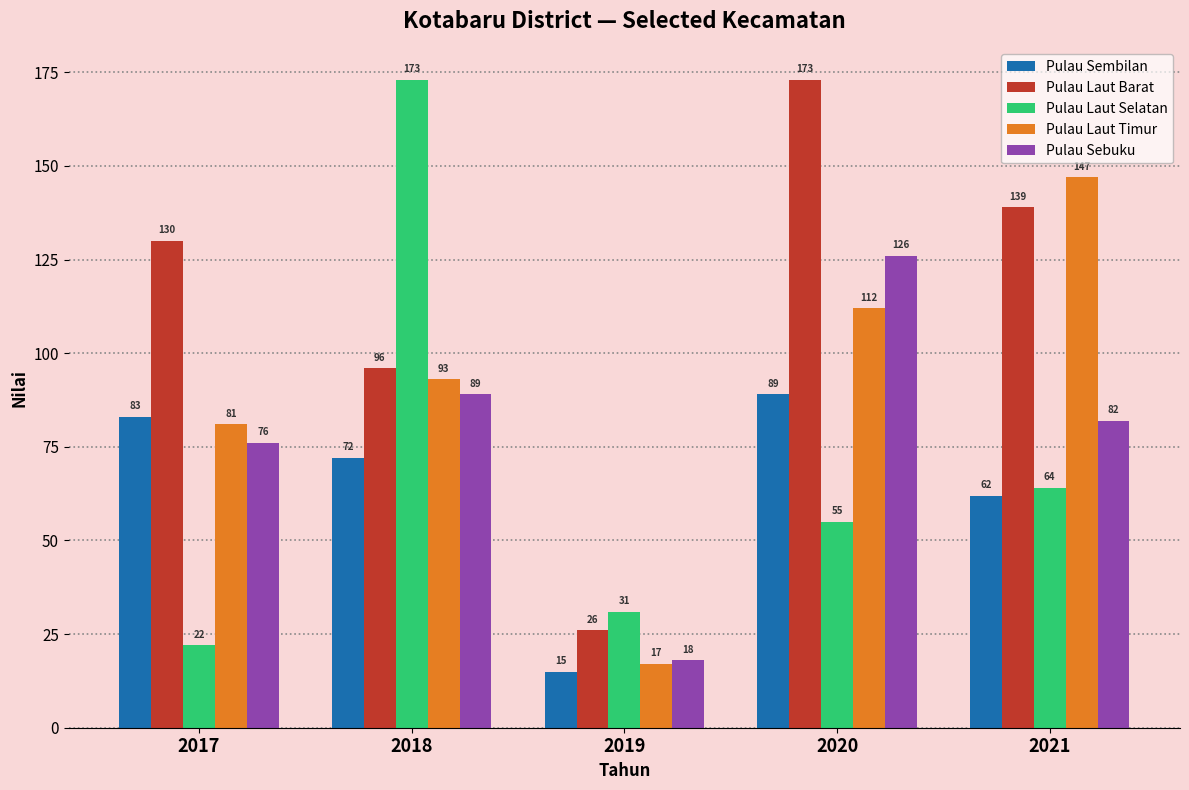

At which category is the sum across all series the highest?

2020